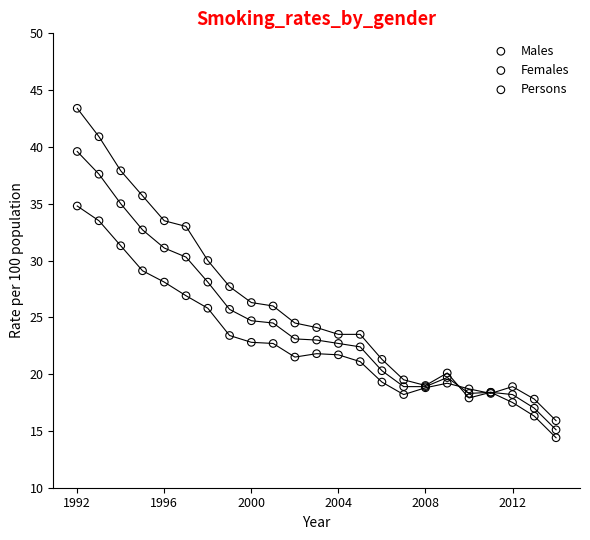

Which series contains the lowest Y value?

Males